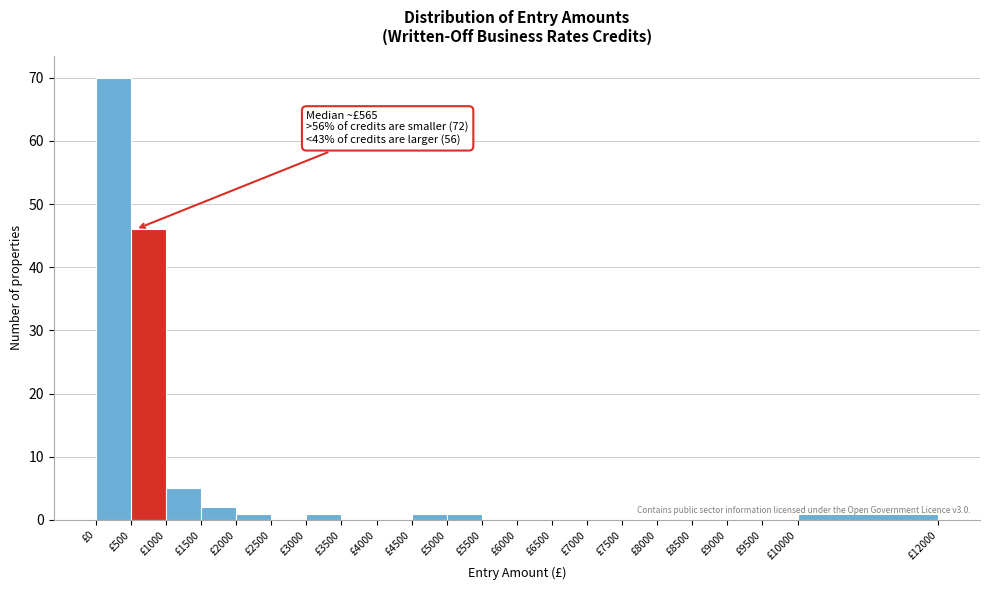

Which range on the x-axis has the tallest bar?

0 to 500